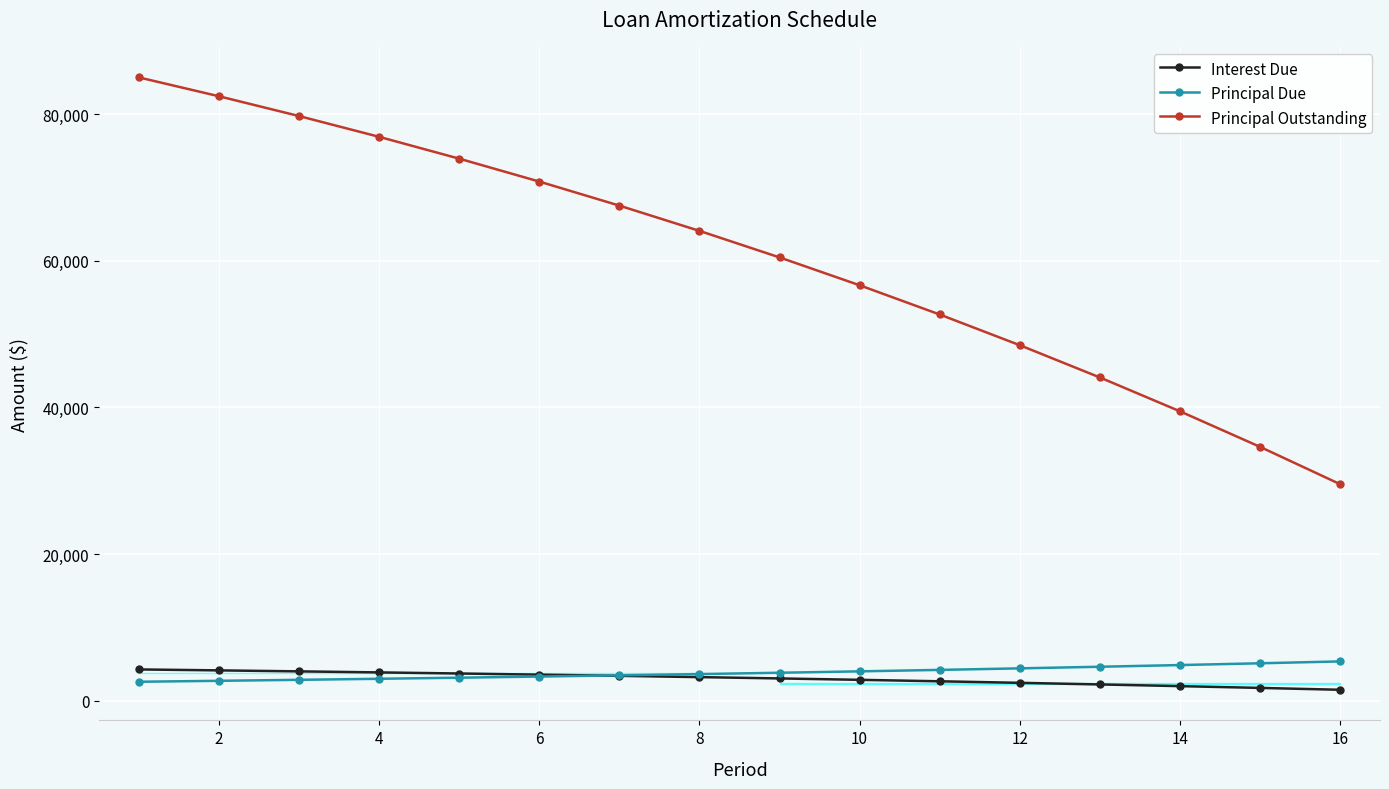

The value of Interest Due at 2 is 4121.5. True or false?

True